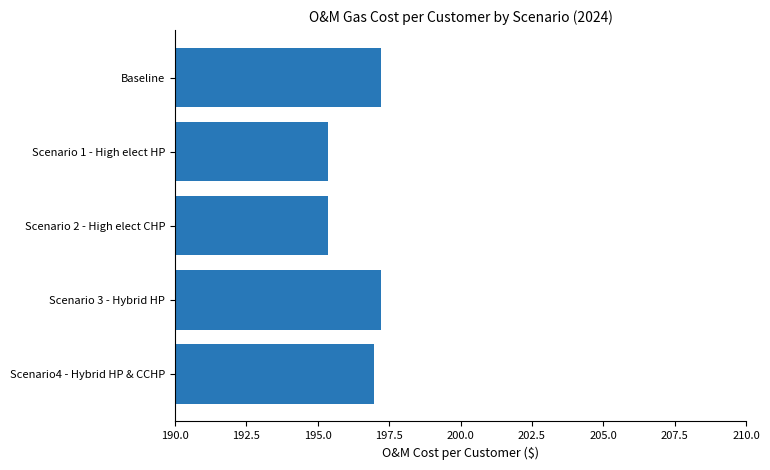

Is it true that the value at Scenario4 - Hybrid HP & CCHP is 197.0?

True